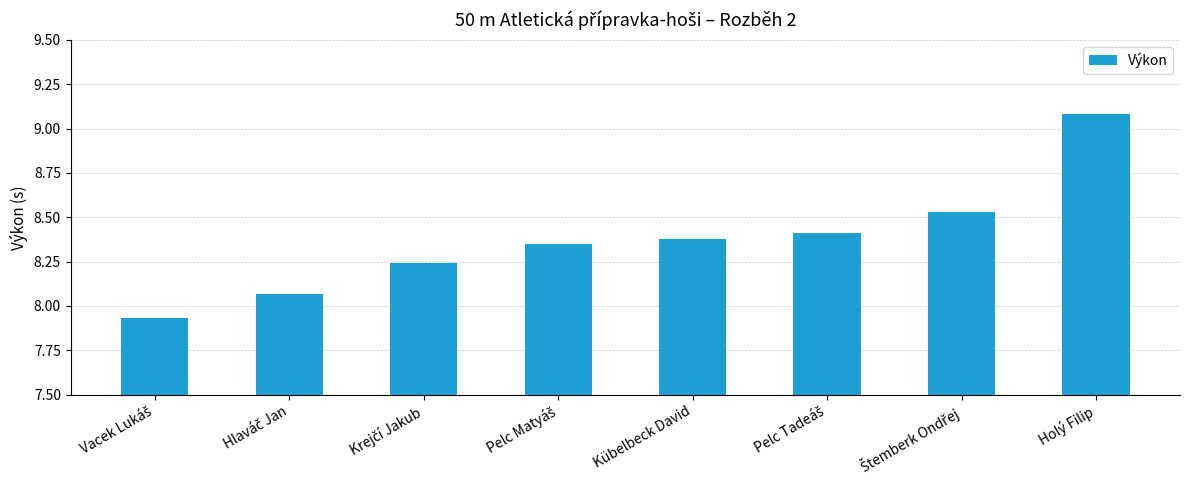

Count the number of values greater than 8.

7